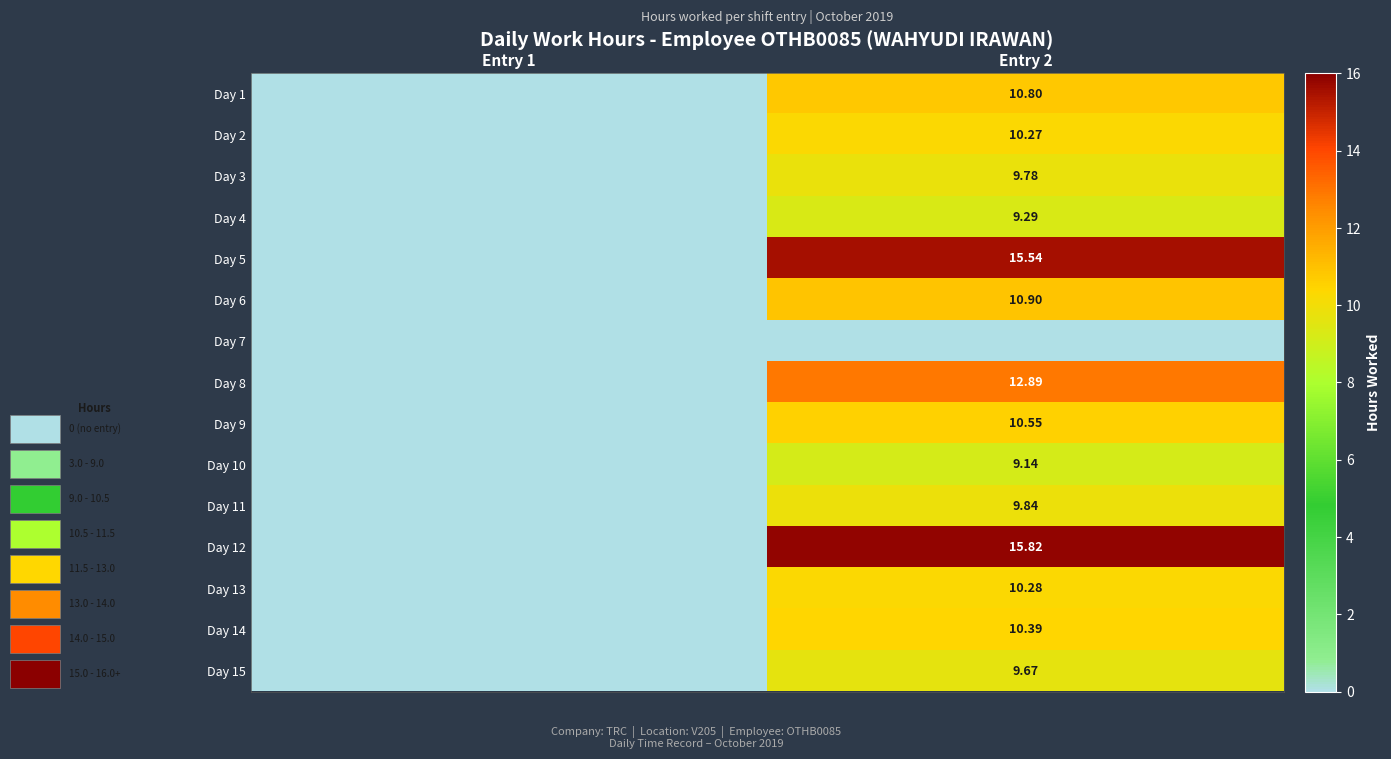

Is the value of Day 9 at Entry 2 greater than the value of Day 3 at Entry 2?

Yes